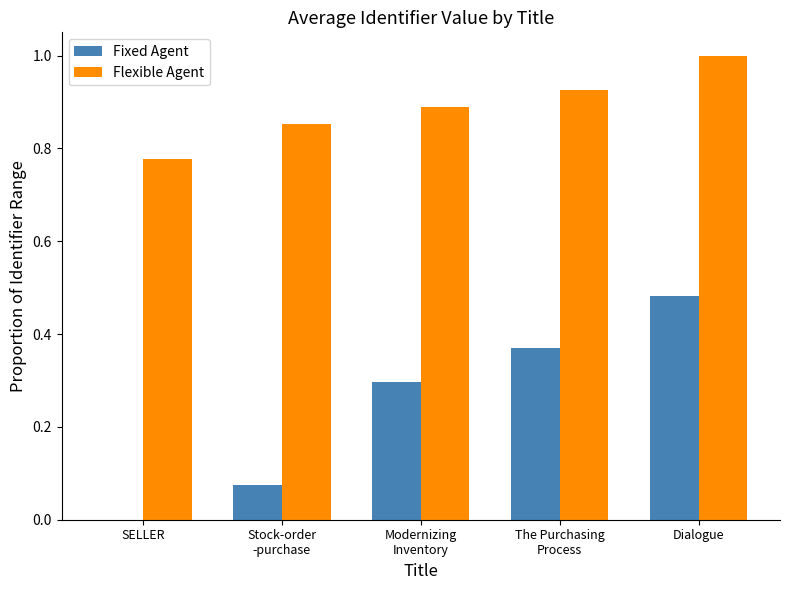

True or false: Flexible Agent has a value of 0.3 at Dialogue.

False